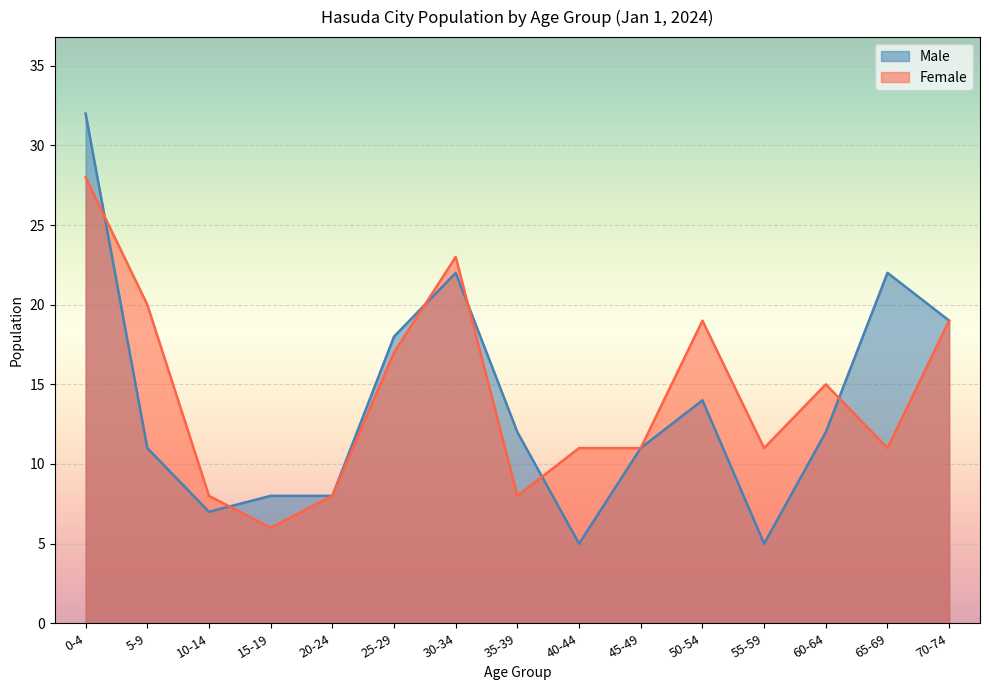

Is it true that Male equals 8 at 15-19?

True